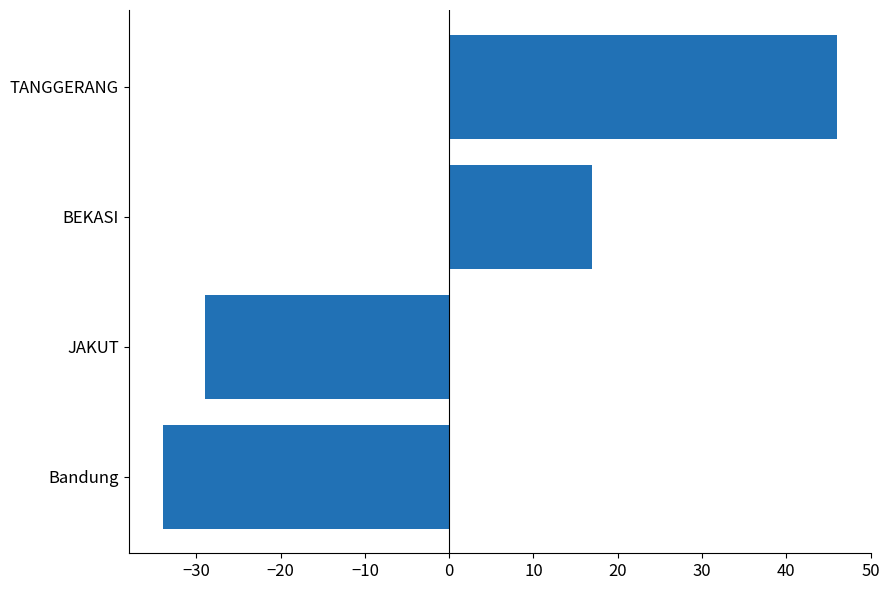

What is the change in value from Bandung to BEKASI?

+51